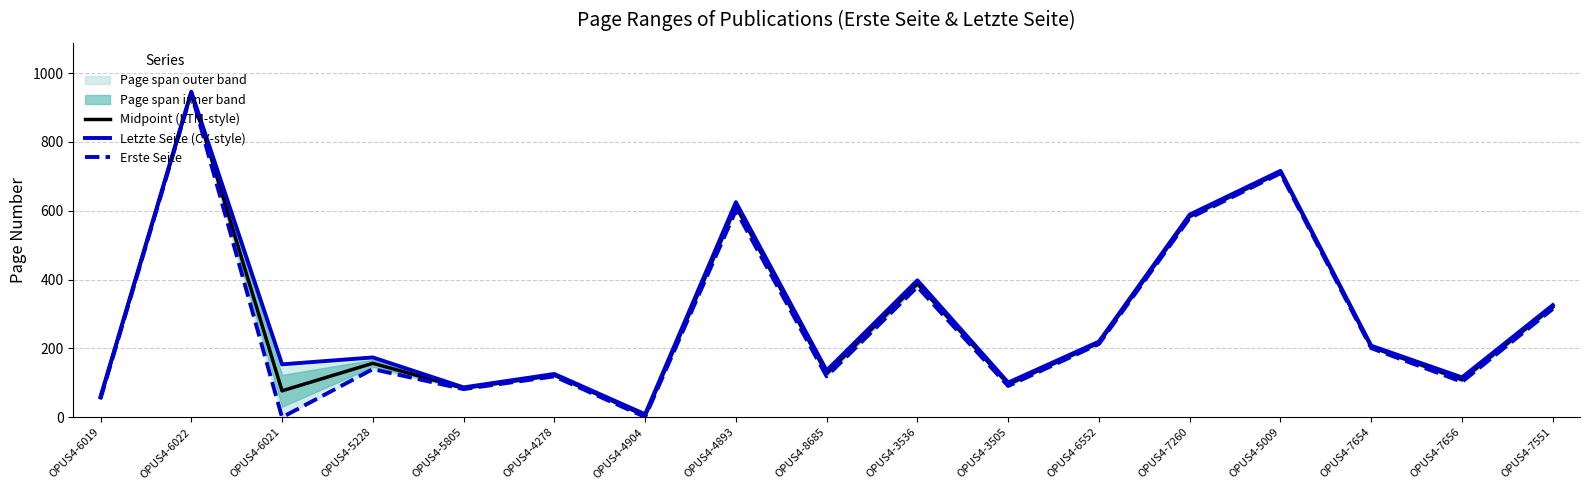

The value of Midpoint (LTM-style) at OPUS4-4893 is 368.3. True or false?

False